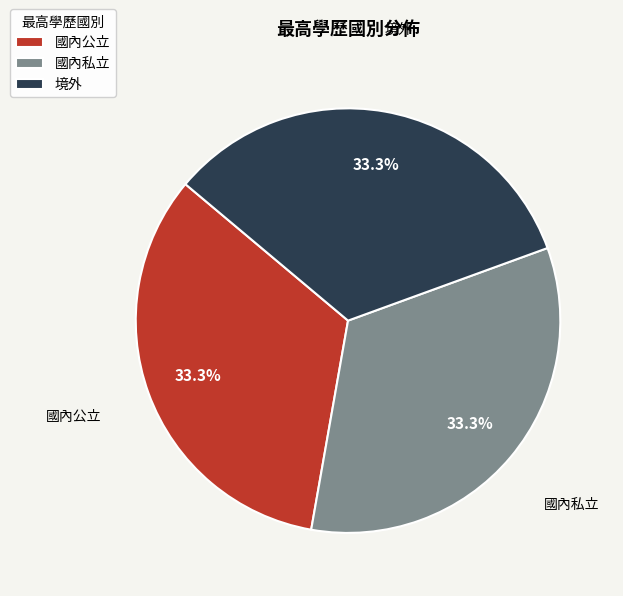

What is the ratio of the value at 國內公立 to the value at 境外?

1.0